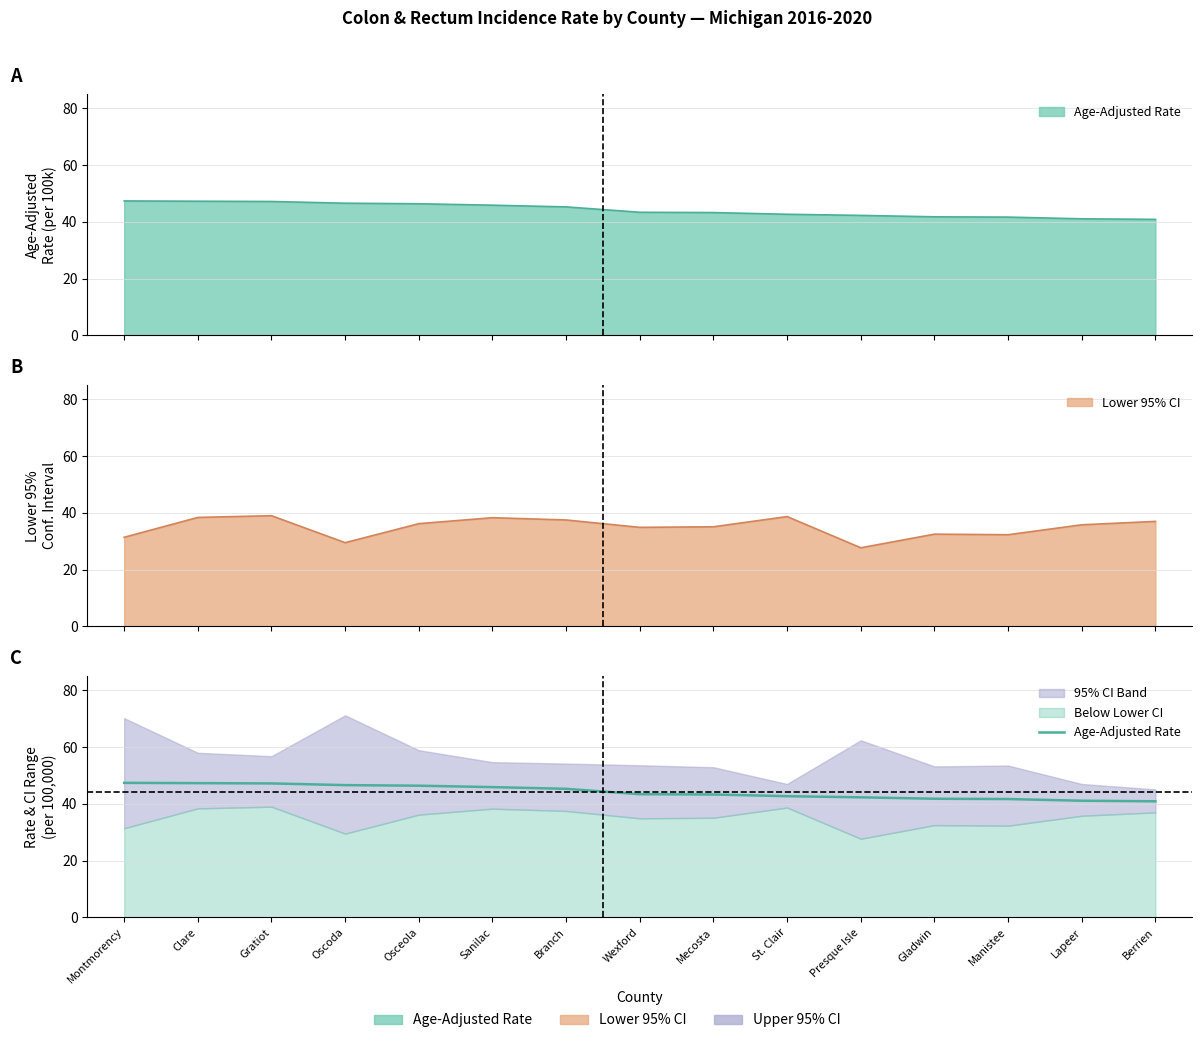

The value at Wexford is 28.9. True or false?

False